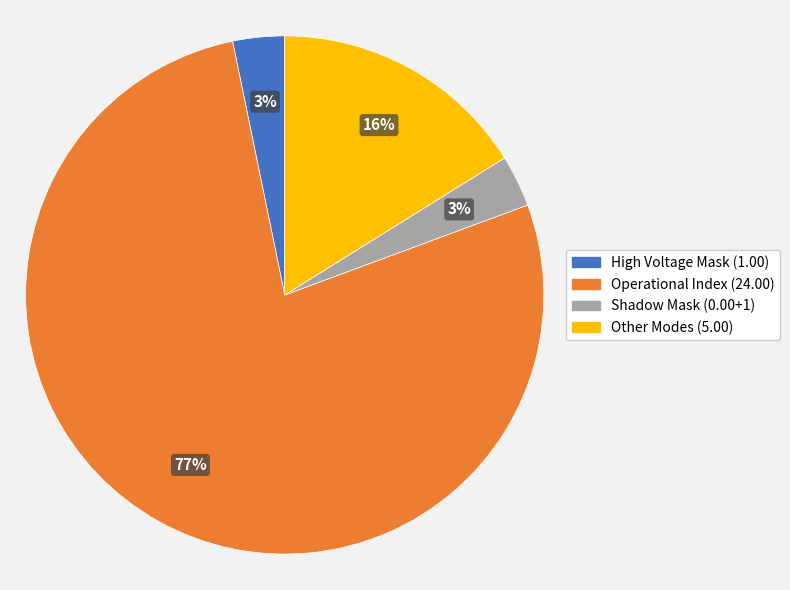

To the nearest percent, what is the average slice percentage?

25%